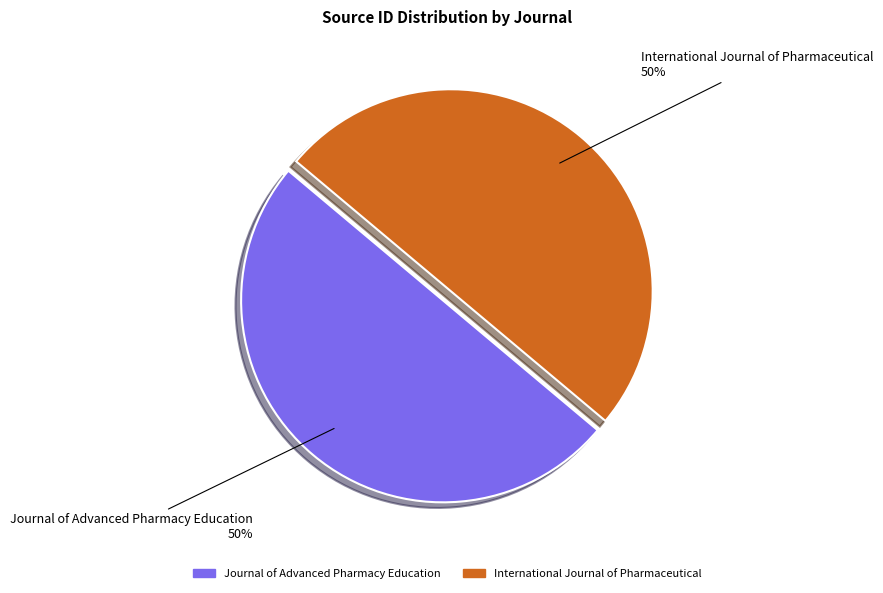

Is the sum of International Journal of Pharmaceutical and Journal of Advanced Pharmacy Education greater than half?

Yes